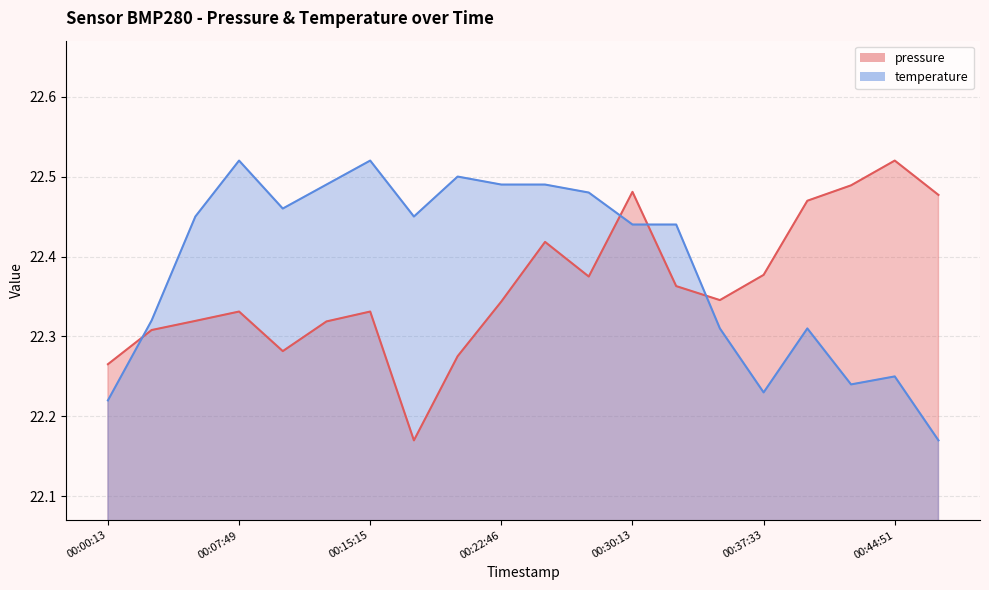

Where do pressure and temperature first cross each other?

00:00:13 and 00:02:50